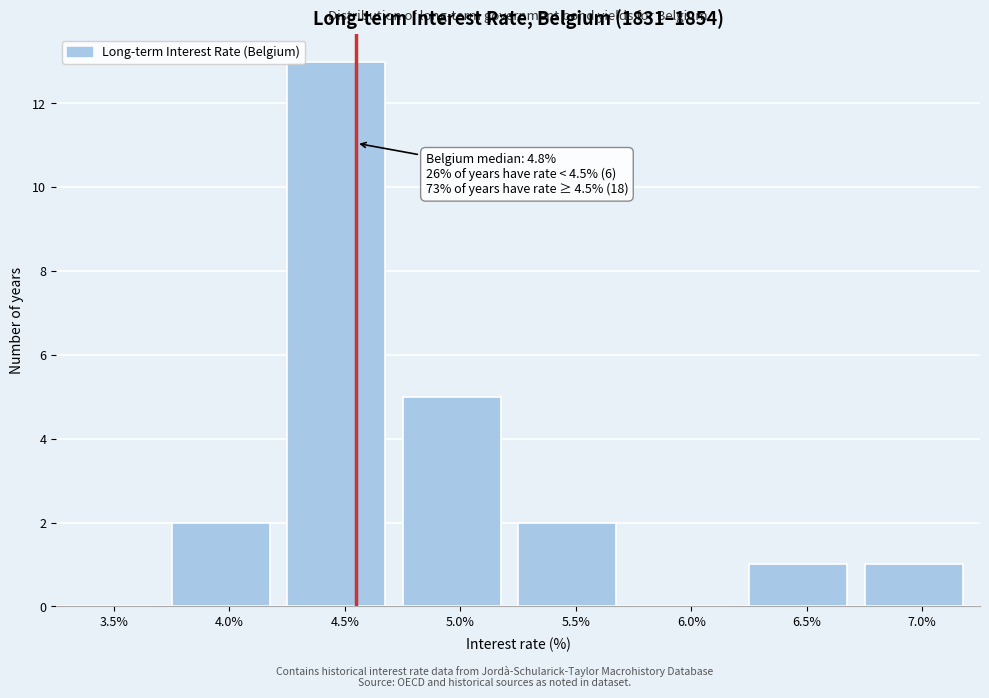

Reading right to left, transcribe all the data shown in this chart.

7.0%=1	6.5%=1	6.0%=0	5.5%=2	5.0%=5	4.5%=13	4.0%=2	3.5%=0